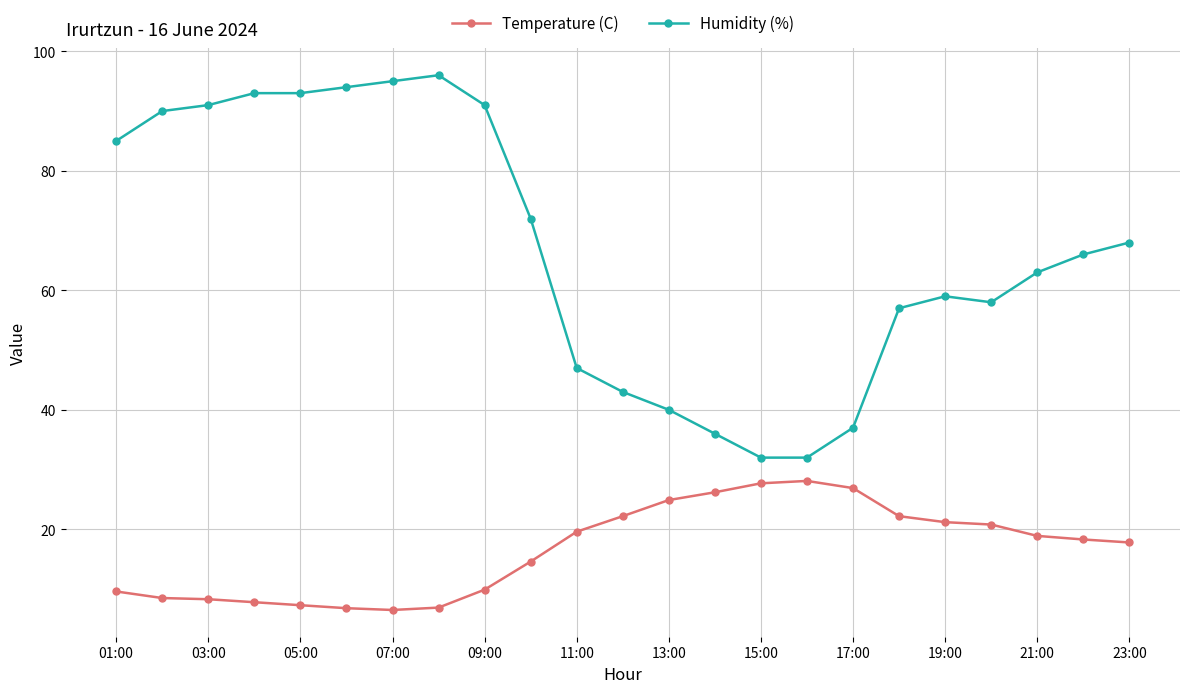

What are all the series names shown in the legend?

Temperature (C), Humidity (%)